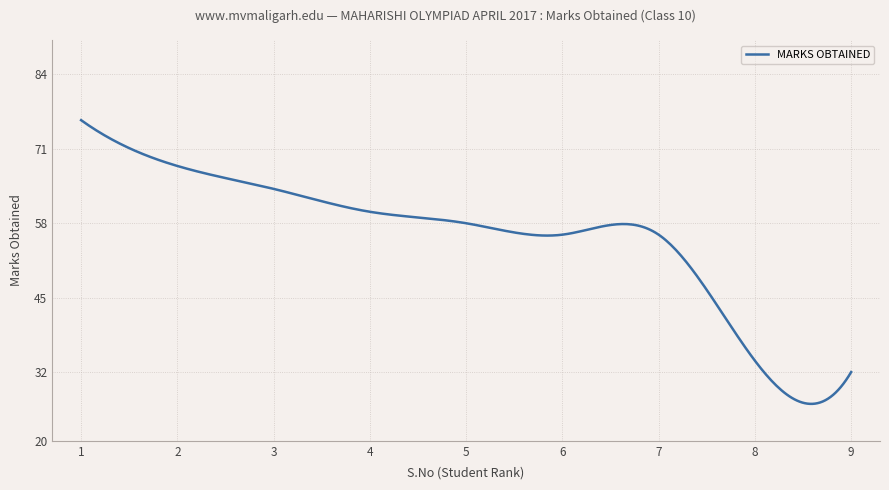

What is the greatest value displayed?

76.0